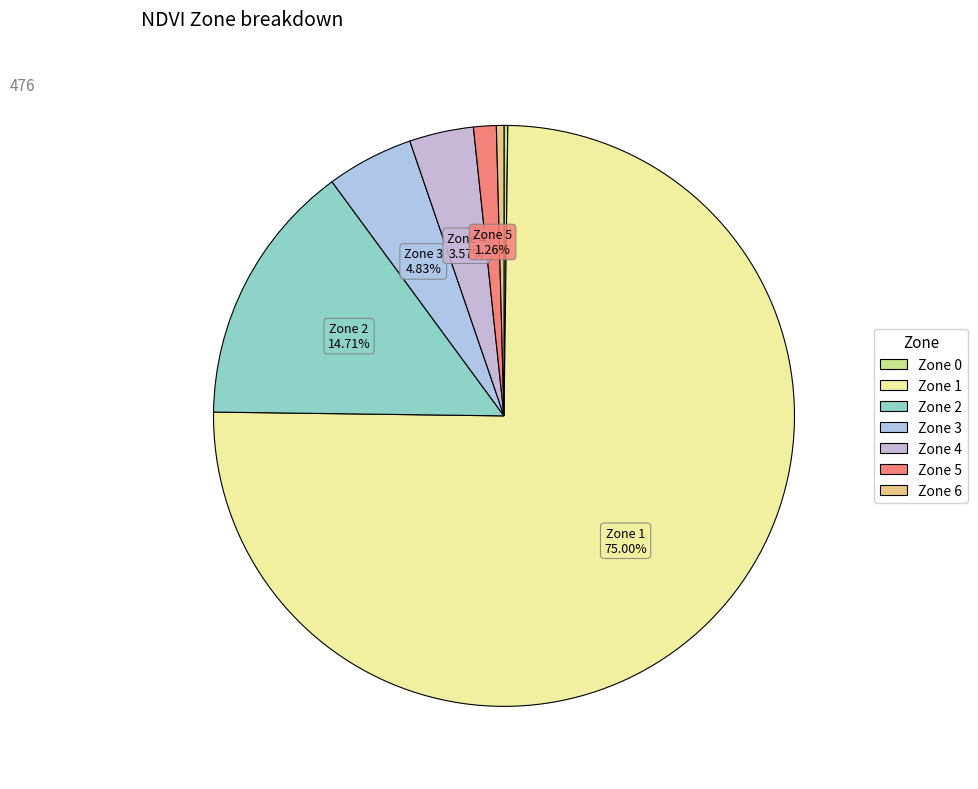

What percentage is NOT represented by Zone 1?

25.0%